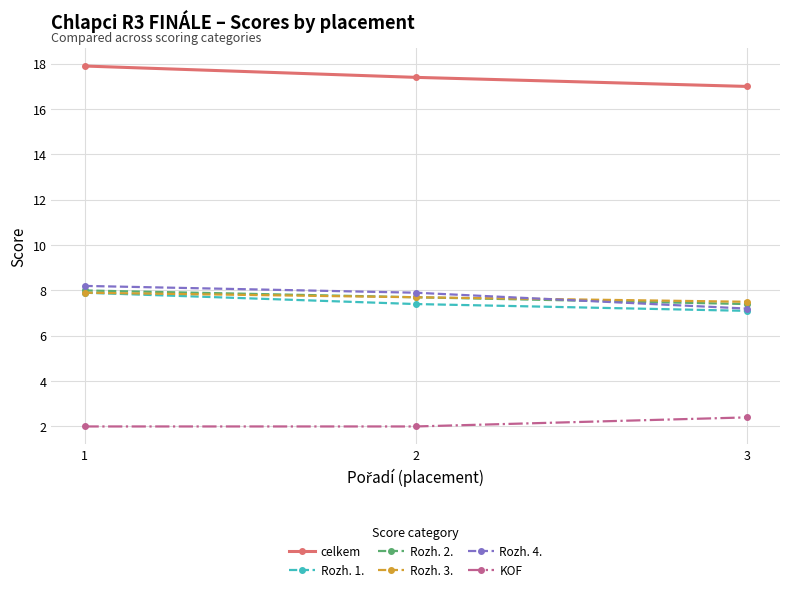

Reading right to left, what are all the values shown in this chart?

celkem: 17.0	17.4	17.9
Rozh. 1.: 7.1	7.4	7.9
Rozh. 2.: 7.4	7.7	8.0
Rozh. 3.: 7.5	7.7	7.9
Rozh. 4.: 7.2	7.9	8.2
KOF: 2.4	2.0	2.0